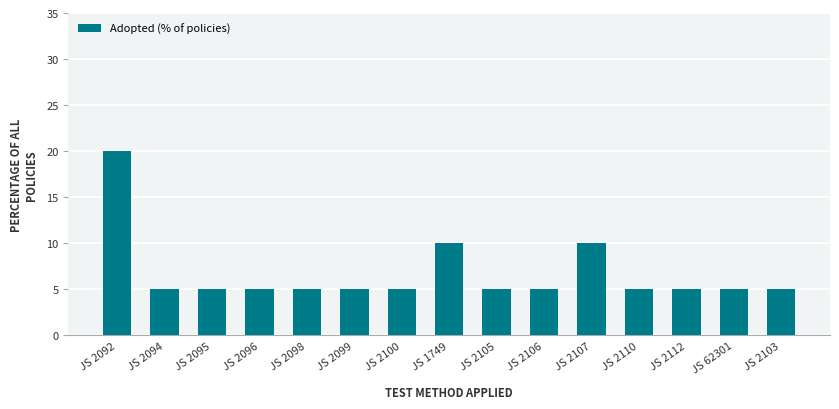

What is the approximate value at JS 2095?

5